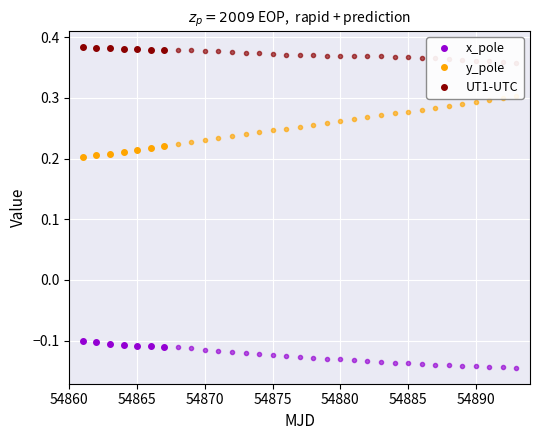

Does the chart display data point markers on the line(s)?

Yes